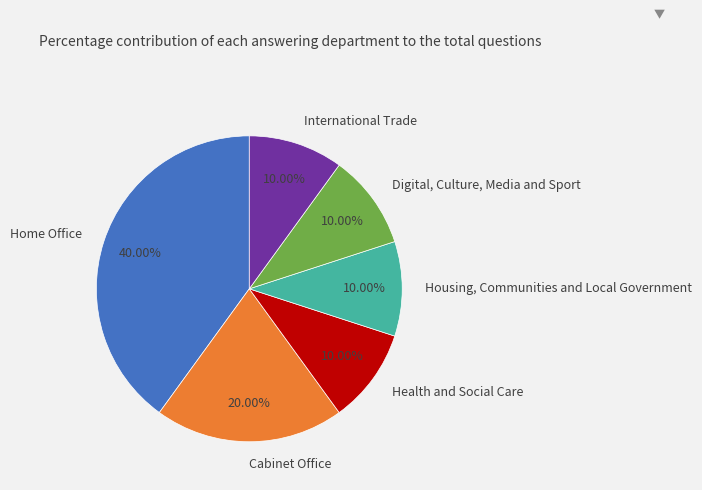

Does Health and Social Care account for over 50% of the chart?

No